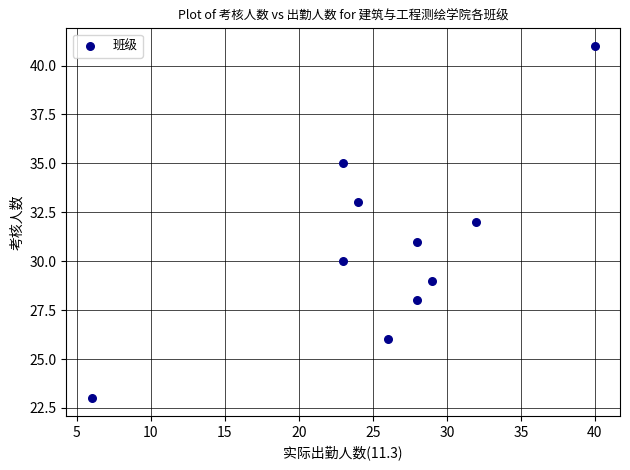

What is the average X value?

26